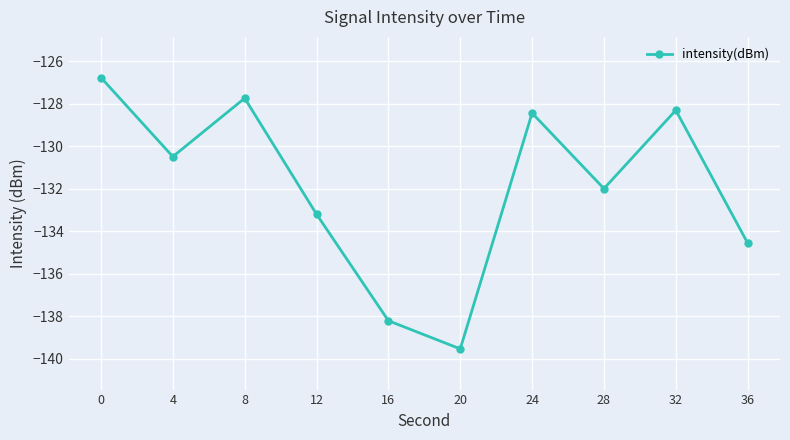

Is it true that the value at 8 is -81.8?

False